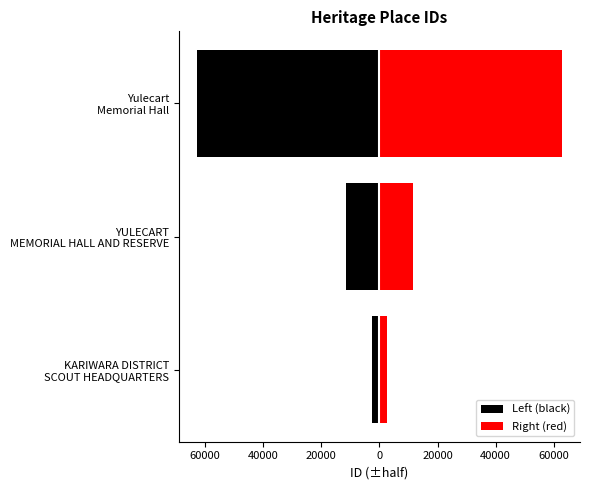

Between KARIWARA DISTRICT SCOUT HEADQUARTERS and YULECART MEMORIAL HALL AND RESERVE, which is larger?

KARIWARA DISTRICT SCOUT HEADQUARTERS